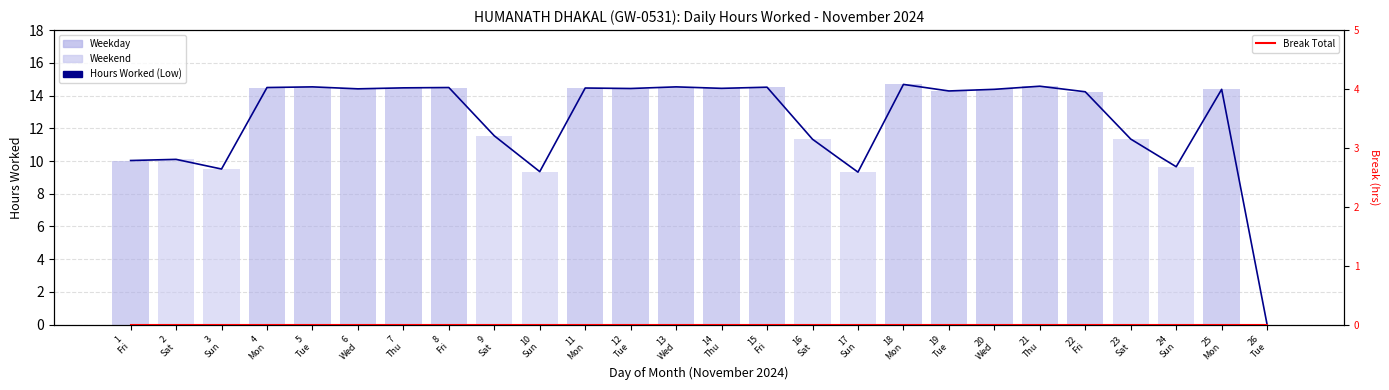

Count the number of categories in the chart.

26